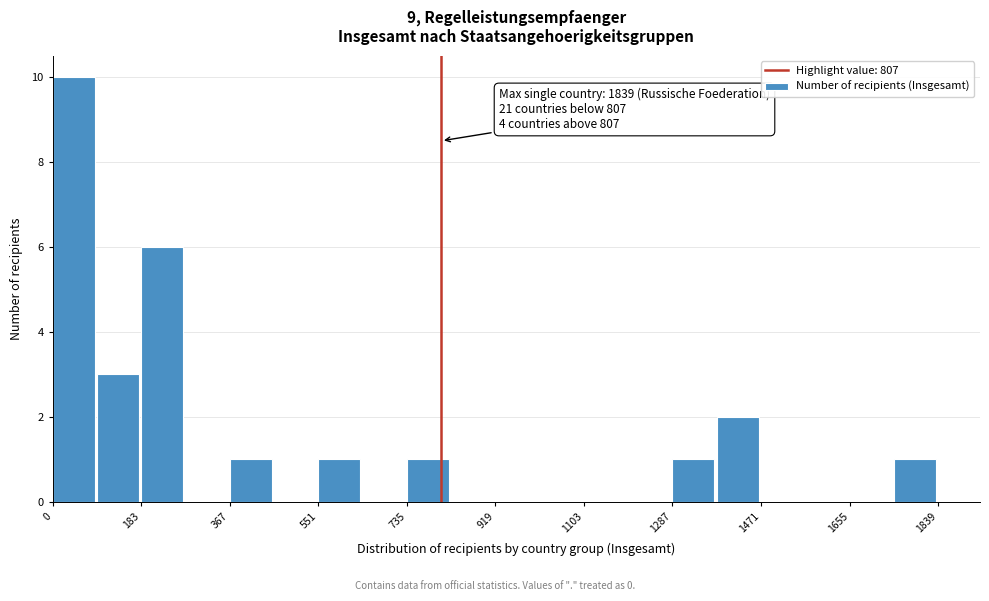

Which range on the x-axis has the tallest bar?

0 to 100